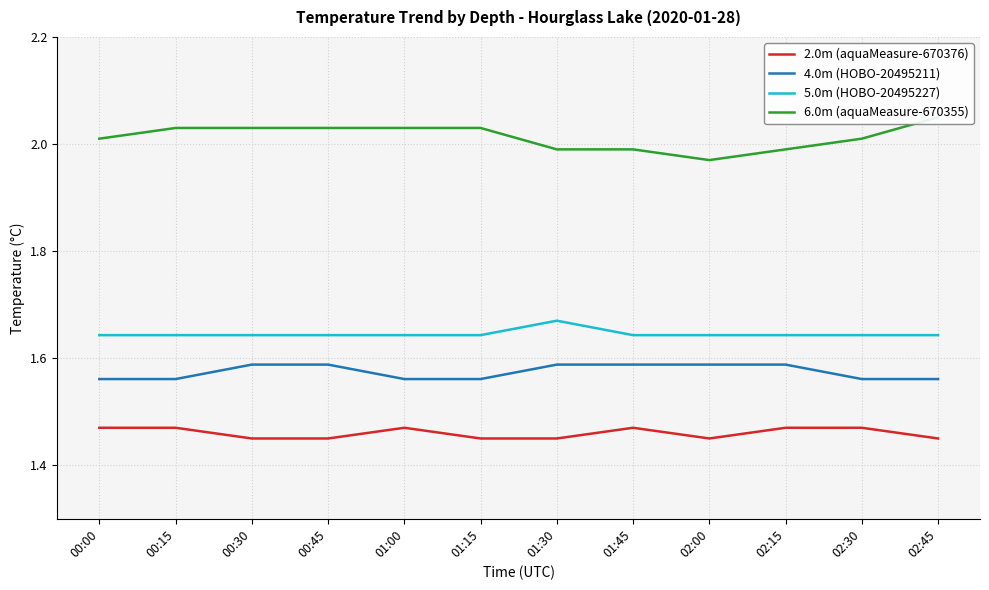

What is the value of the 2.0m (aquaMeasure-670376) point at the 6th from the left?

1.4